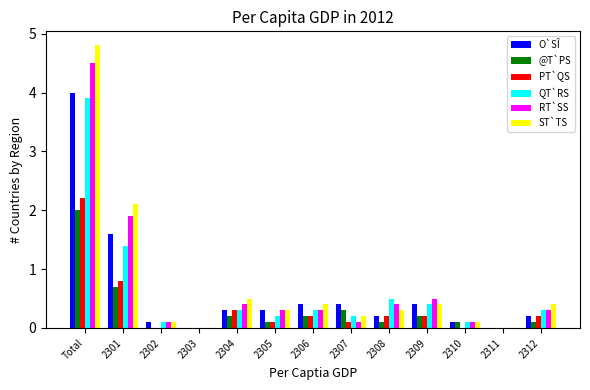

At which category is the sum across all series the highest?

Total